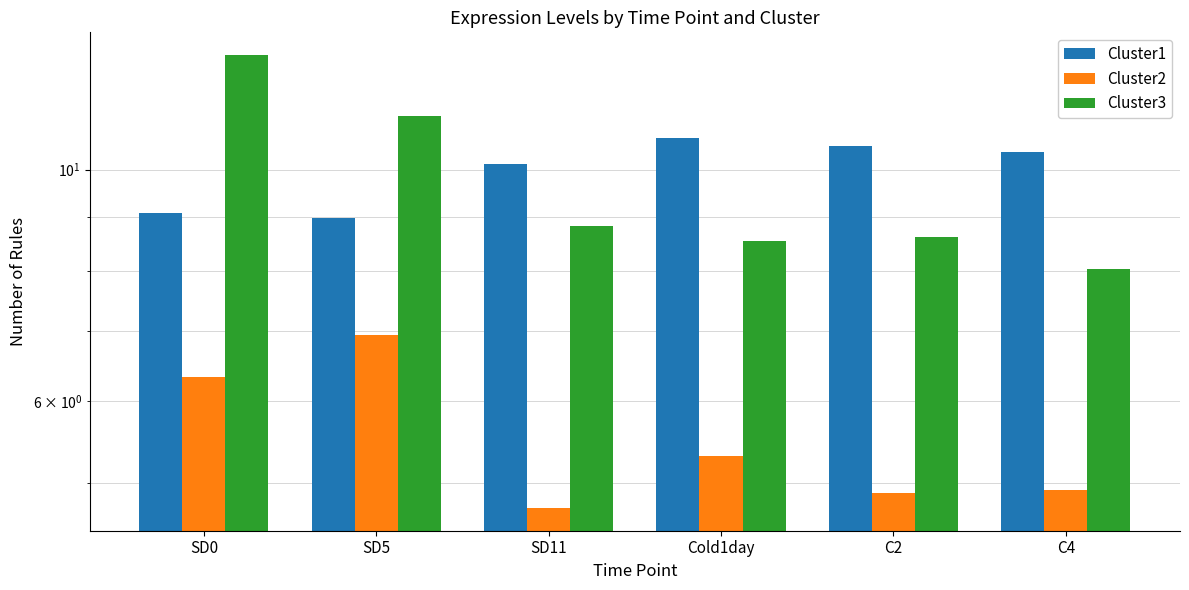

At SD5, list the series in order from largest to smallest.

Cluster3, Cluster1, Cluster2